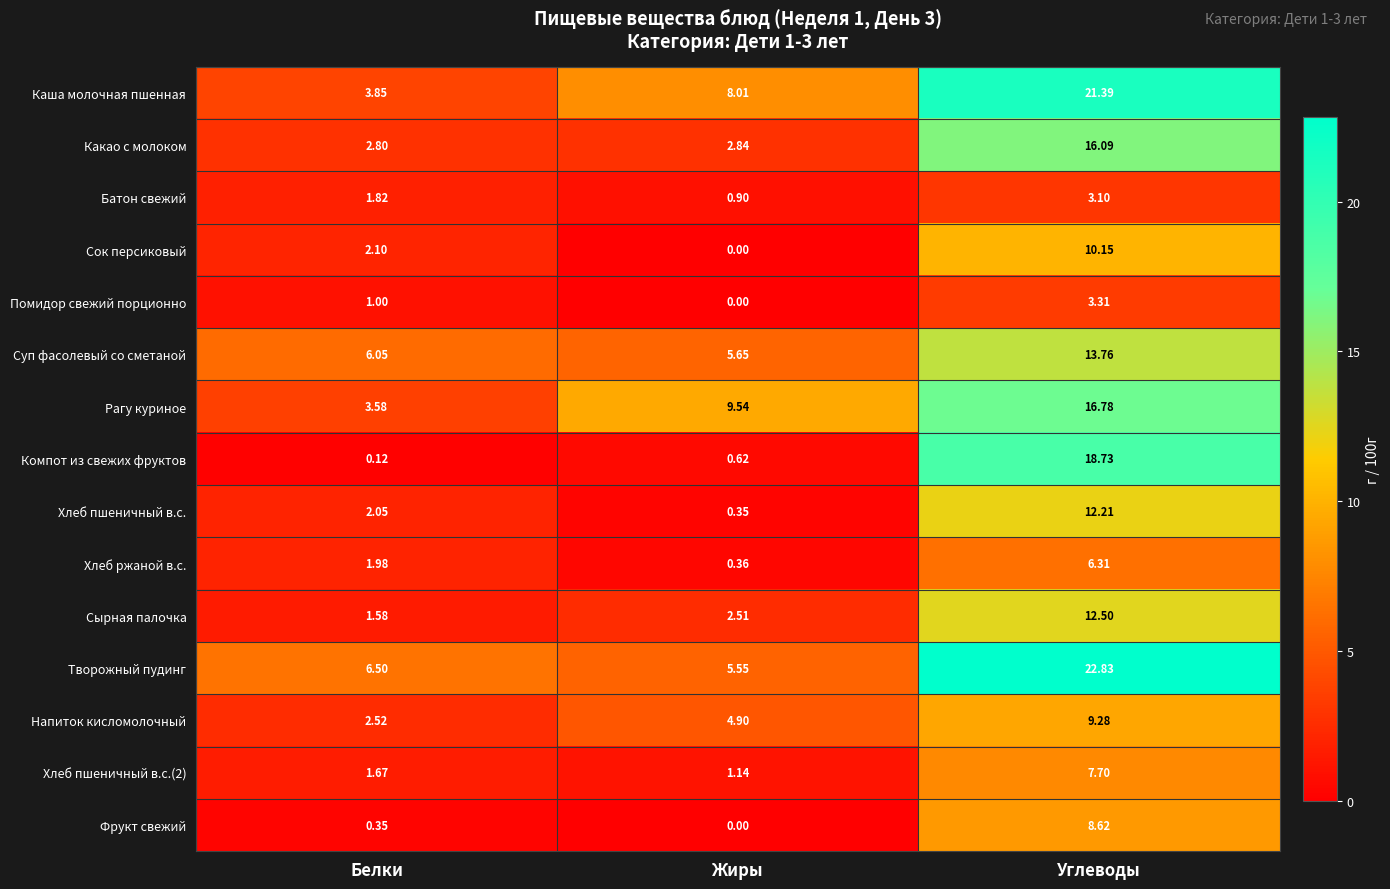

Which series changed the most between Белки and Углеводы?

Компот из свежих фруктов